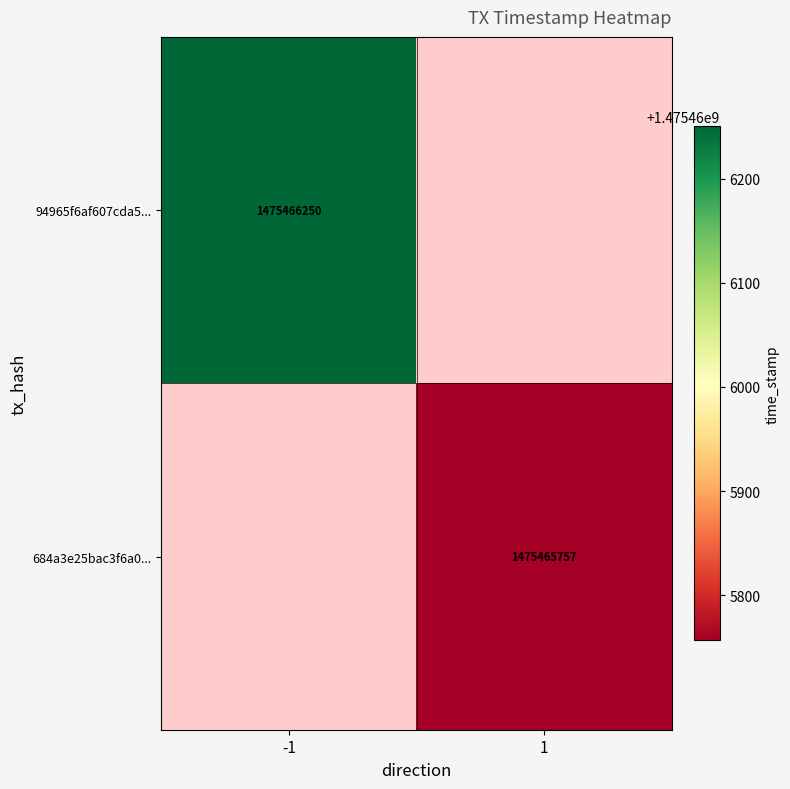

Is it true that 94965f6af607cda51cbf76d7745f6146470ccea equals -1 at direction?

True